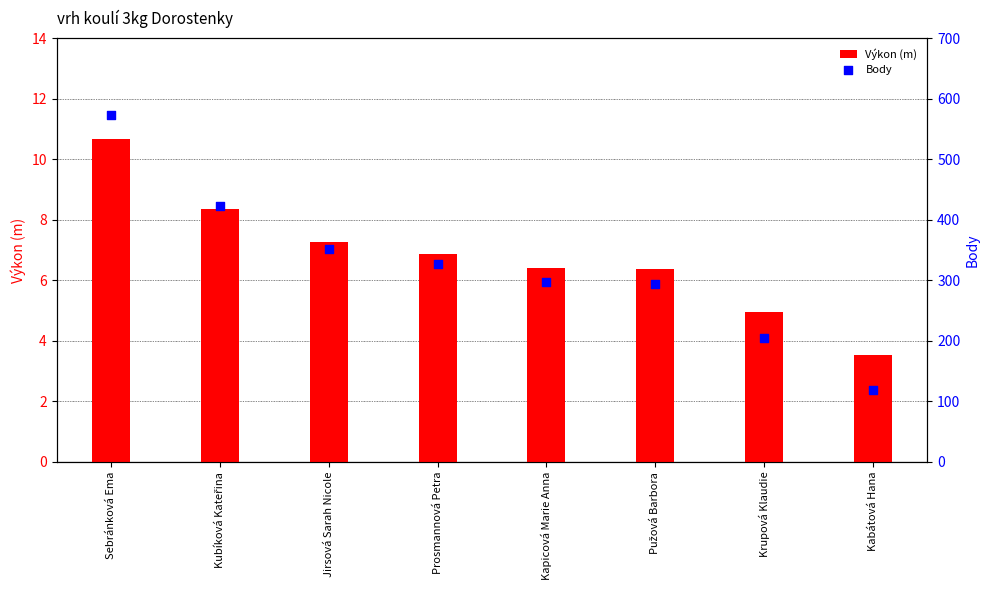

At which category is the sum across all series the highest?

Sebránková Ema